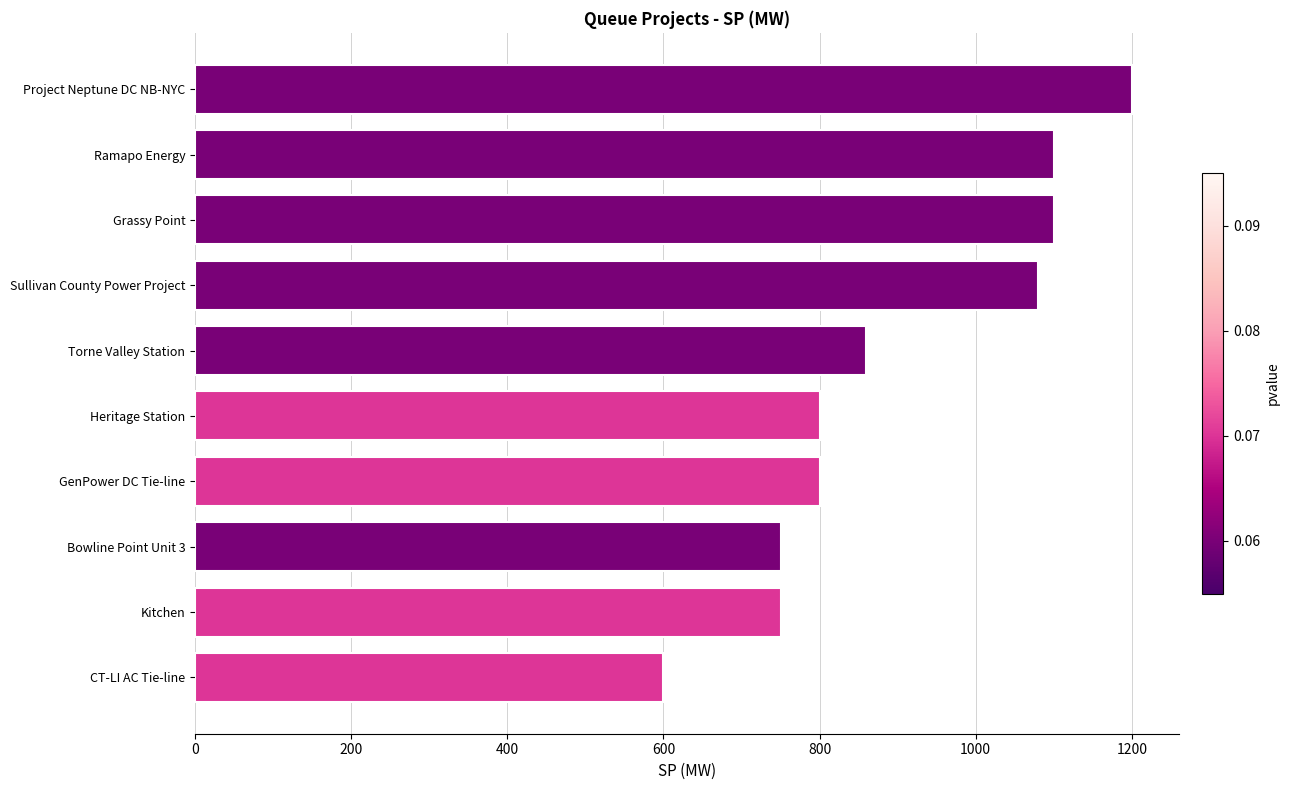

Which has a higher value, Kitchen or CT-LI AC Tie-line?

Kitchen